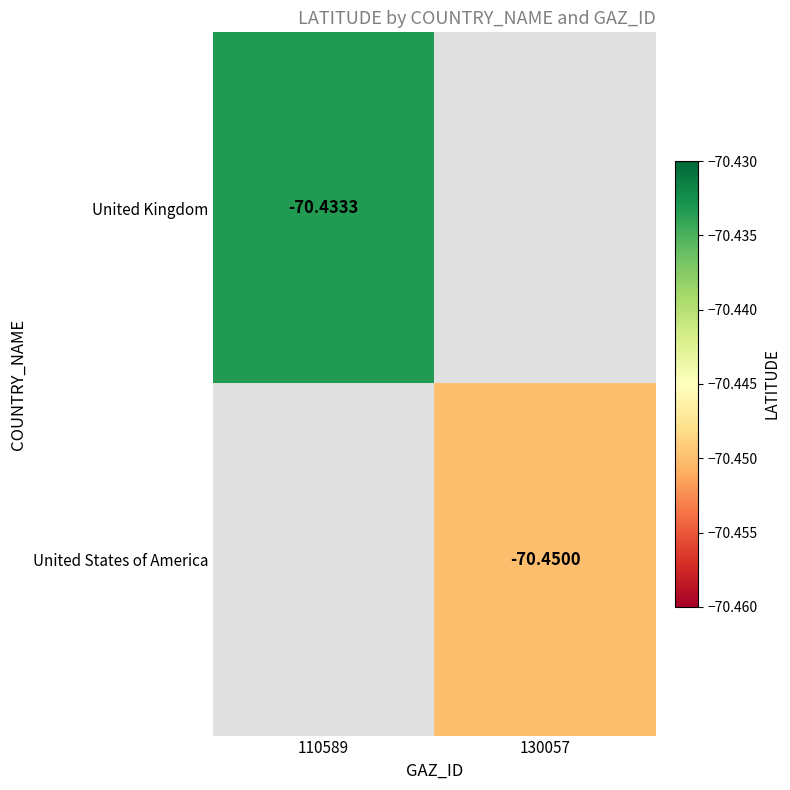

Count the number of data series in this chart.

2